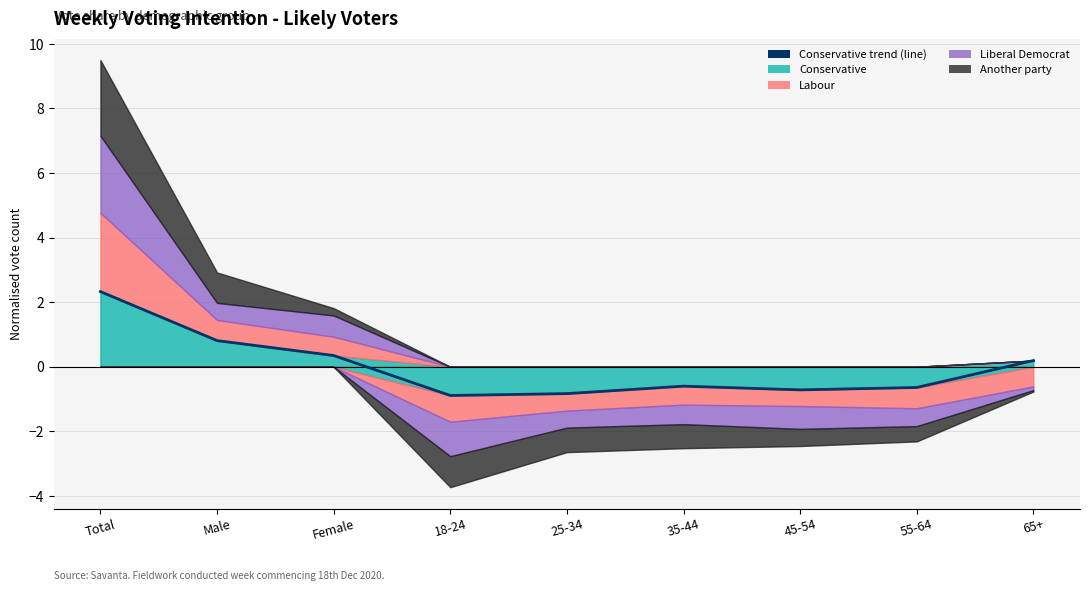

At which category does the data reach its first local peak?

35-44